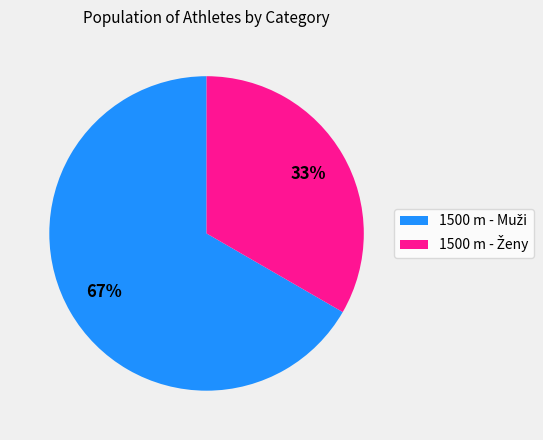

Does any single category account for the majority?

Yes